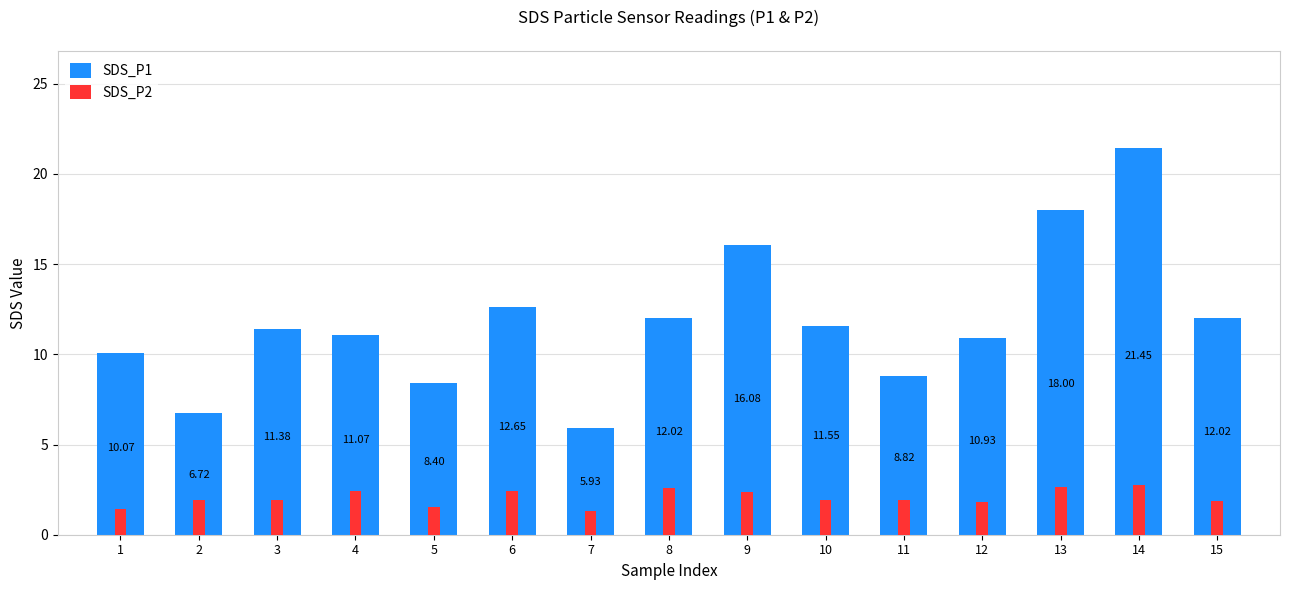

Which category has the lowest value in the SDS_P2 series?

7